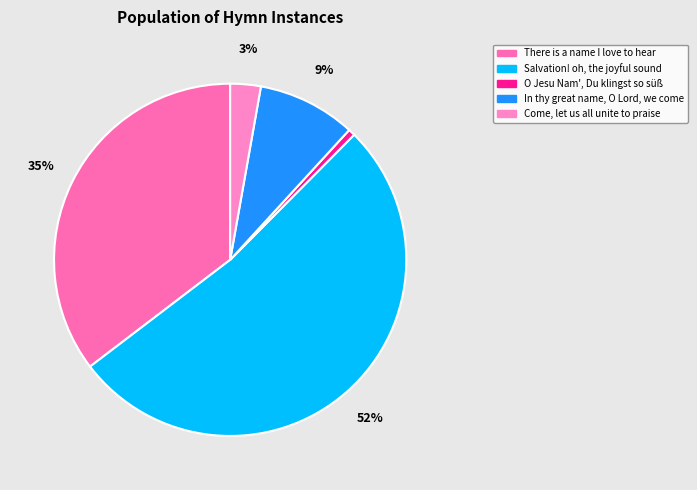

Is it true that In thy great name, O Lord, we come is 9% of the pie?

True